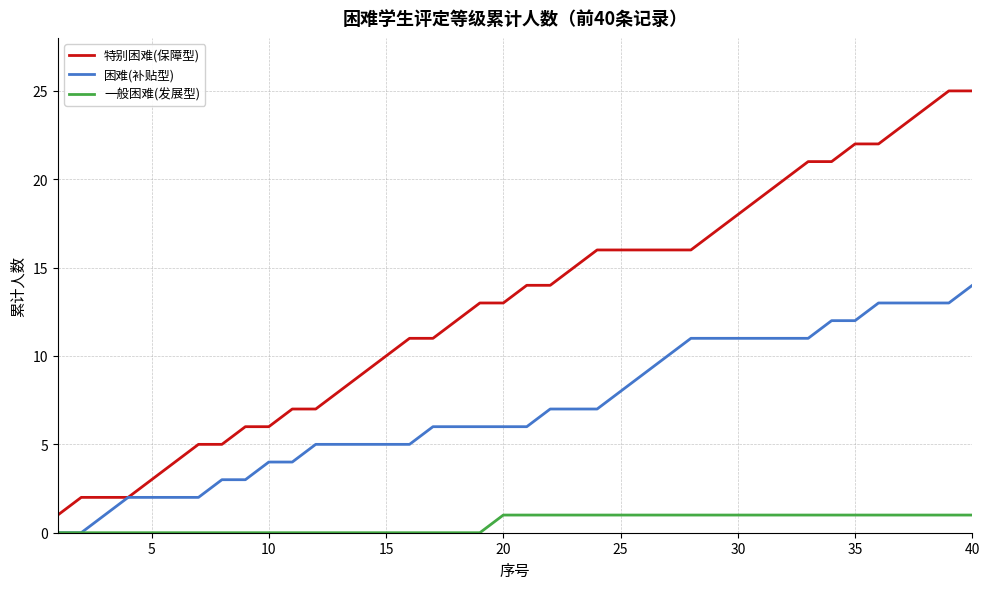

What is the greatest value displayed?

25